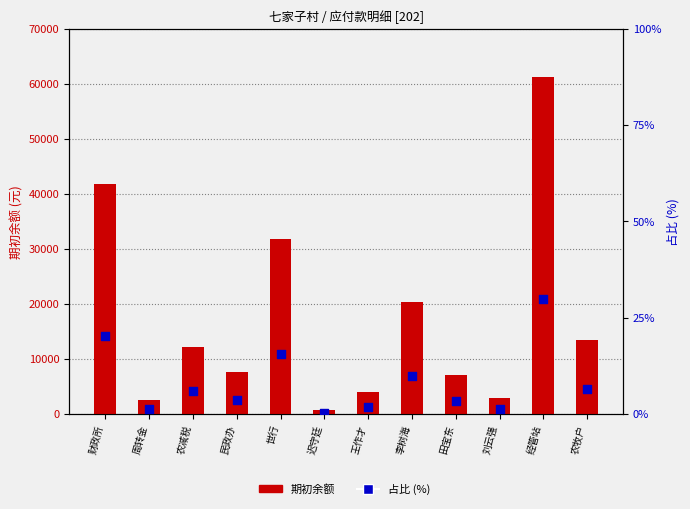

What are all the series names shown in the legend?

期初余额, 占比 (%)